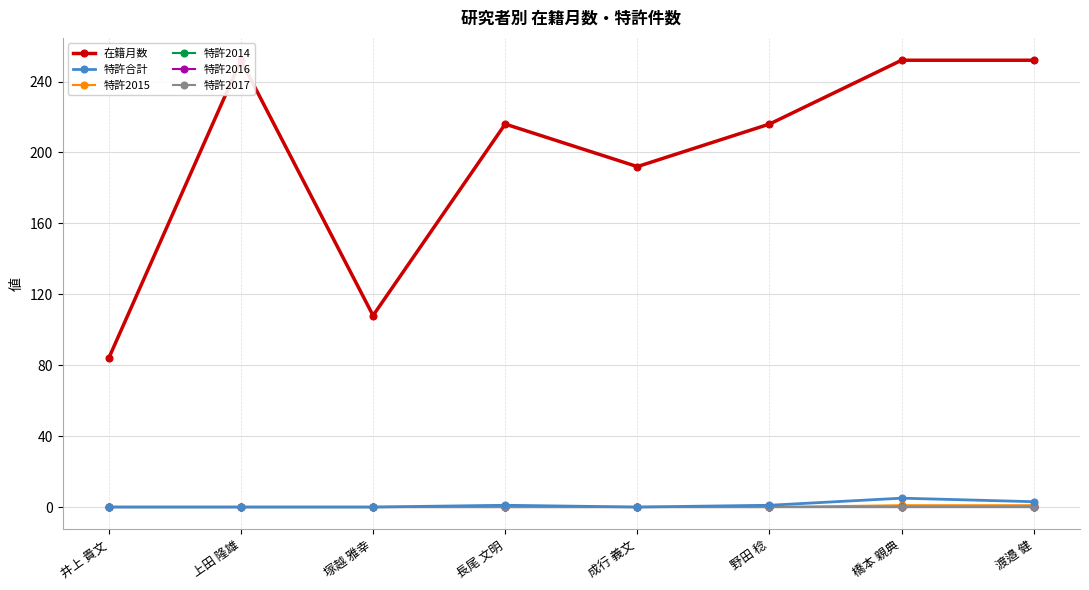

Reading left to right, transcribe all the data shown in this chart.

在籍月数: 井上 貴文=84	上田 隆雄=252	塚越 雅幸=108	長尾 文明=216	成行 義文=192	野田 稔=216	橋本 親典=252	渡邉 健=252
特許合計: 井上 貴文=0	上田 隆雄=0	塚越 雅幸=0	長尾 文明=1	成行 義文=0	野田 稔=1	橋本 親典=5	渡邉 健=3
特許2015: 井上 貴文=0	上田 隆雄=0	塚越 雅幸=0	長尾 文明=0	成行 義文=0	野田 稔=0	橋本 親典=1	渡邉 健=1
特許2014: 井上 貴文=0	上田 隆雄=0	塚越 雅幸=0	長尾 文明=0	成行 義文=0	野田 稔=0	橋本 親典=0	渡邉 健=0
特許2016: 井上 貴文=0	上田 隆雄=0	塚越 雅幸=0	長尾 文明=0	成行 義文=0	野田 稔=0	橋本 親典=0	渡邉 健=0
特許2017: 井上 貴文=0	上田 隆雄=0	塚越 雅幸=0	長尾 文明=0	成行 義文=0	野田 稔=0	橋本 親典=0	渡邉 健=0